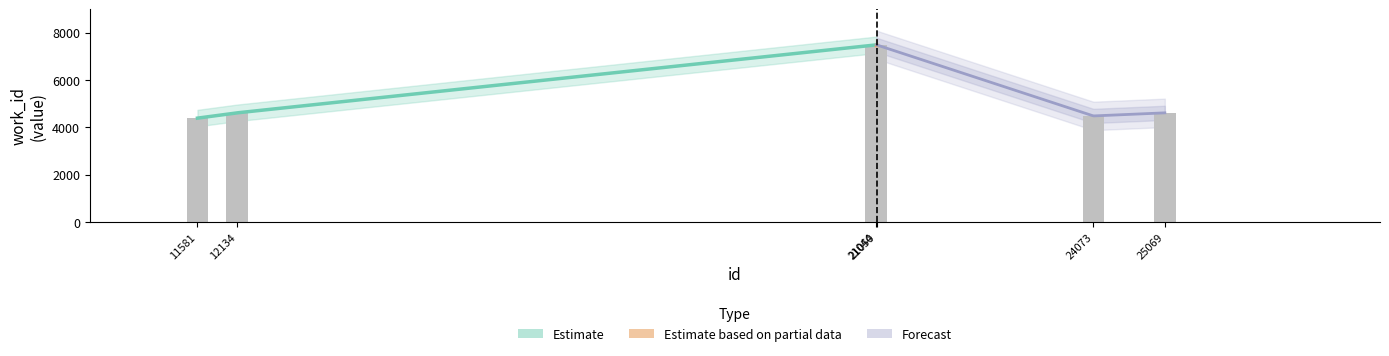

Reading left to right, list all the values displayed in this chart.

4387	4610	7479	7479	4480	4610